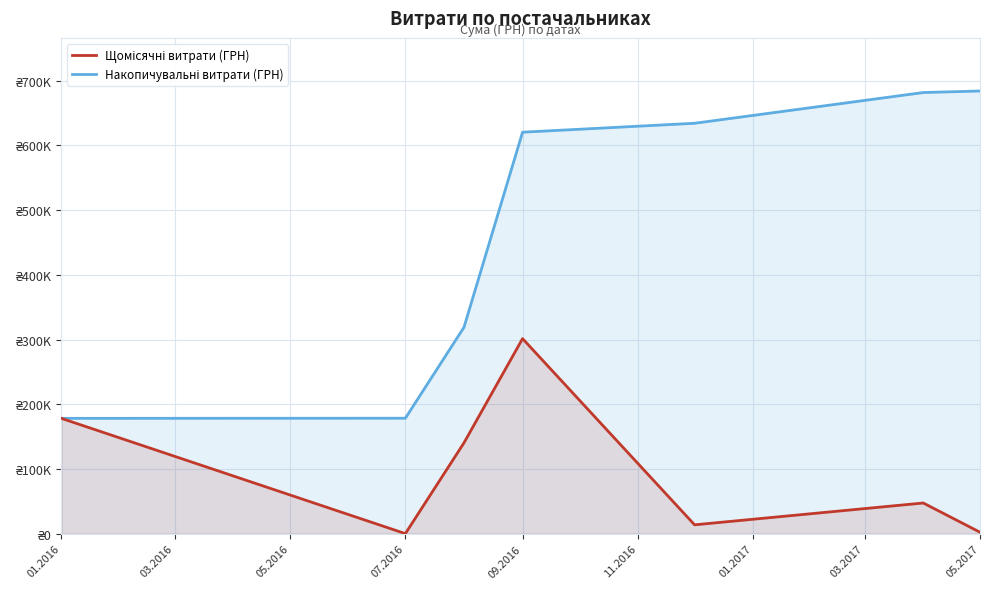

True or false: Щомісячні витрати (ГРН) has a value of 62673.4 at 11.2016.

False